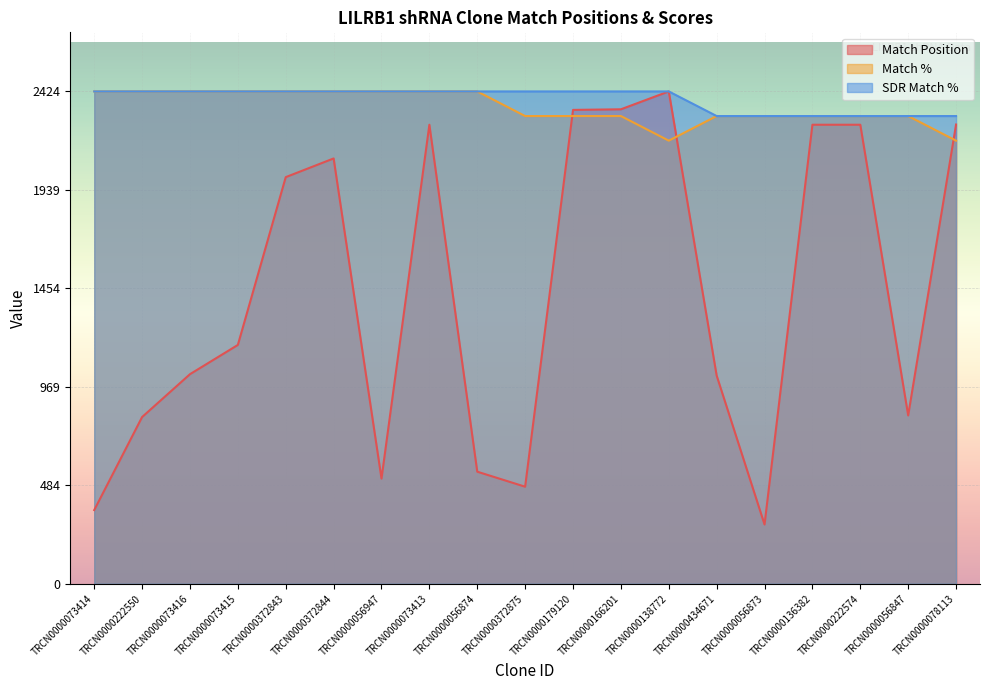

Reading left to right, list all the values displayed in this chart.

Match Position: 363.0	821.0	1032.0	1176.0	2002.0	2094.0	518.0	2260.0	552.0	478.0	2333.0	2336.0	2424.0	1025.0	292.0	2260.0	2260.0	829.0	2261.0
Match %: 2424.0	2424.0	2424.0	2424.0	2424.0	2424.0	2424.0	2424.0	2424.0	2302.8	2302.8	2302.8	2181.6	2302.8	2302.8	2302.8	2302.8	2302.8	2181.6
SDR Match %: 2424.0	2424.0	2424.0	2424.0	2424.0	2424.0	2424.0	2424.0	2424.0	2424.0	2424.0	2424.0	2424.0	2302.8	2302.8	2302.8	2302.8	2302.8	2302.8